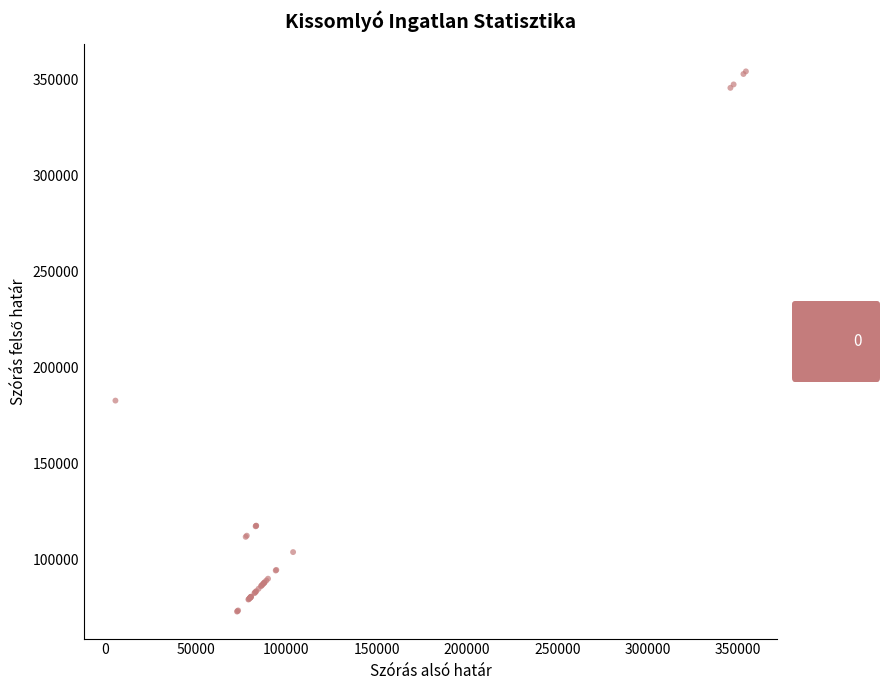

What Y value in the scatter plot is closest to 213536?

182730